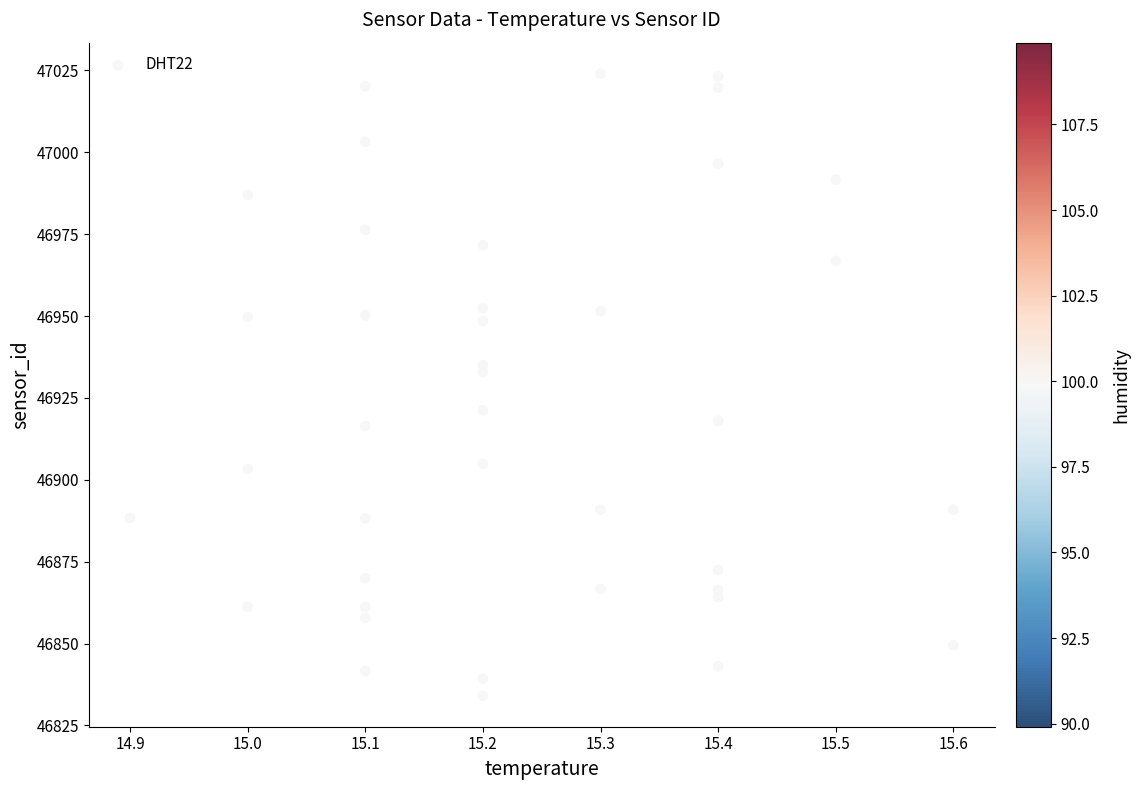

What Y value in the scatter plot is closest to 46929?

46932.8